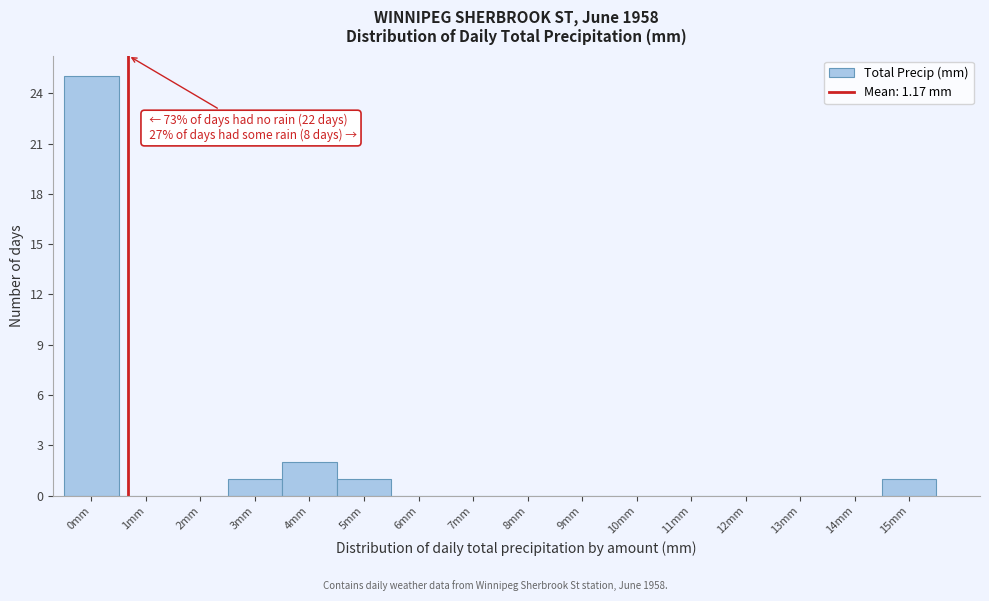

Reading right to left, list all the values displayed in this chart.

15mm=1	14mm=0	13mm=0	12mm=0	11mm=0	10mm=0	9mm=0	8mm=0	7mm=0	6mm=0	5mm=1	4mm=2	3mm=1	2mm=0	1mm=0	0mm=25